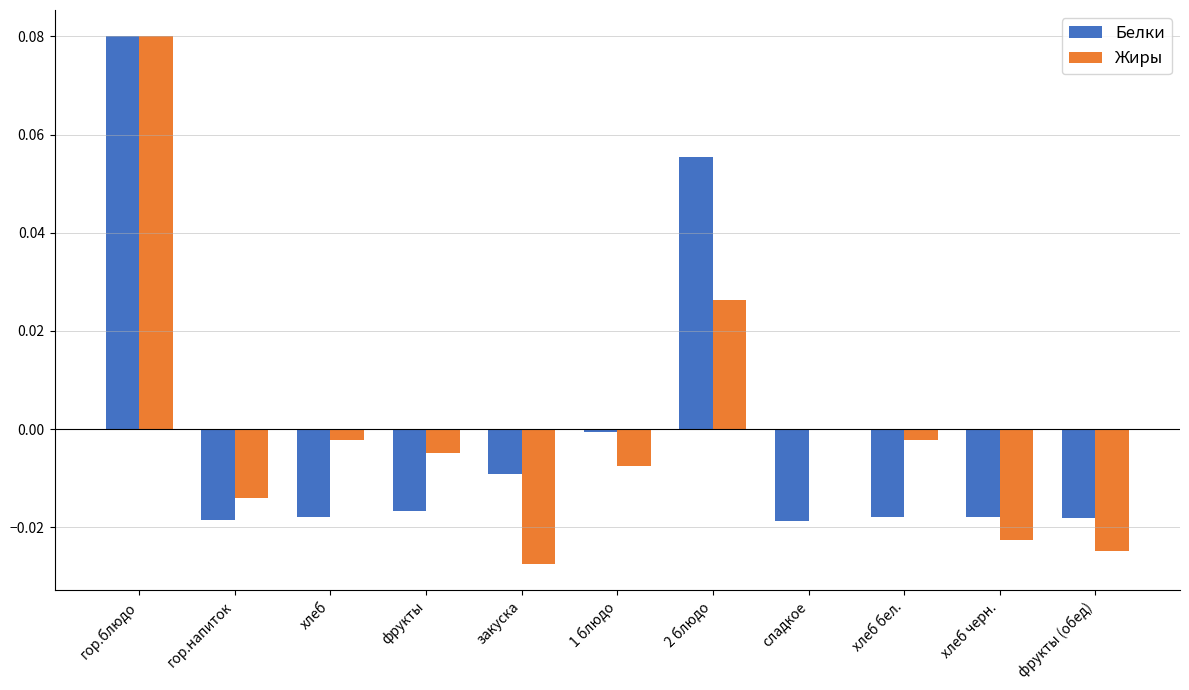

Is it true that Жиры equals 0.0 at 2 блюдо?

True